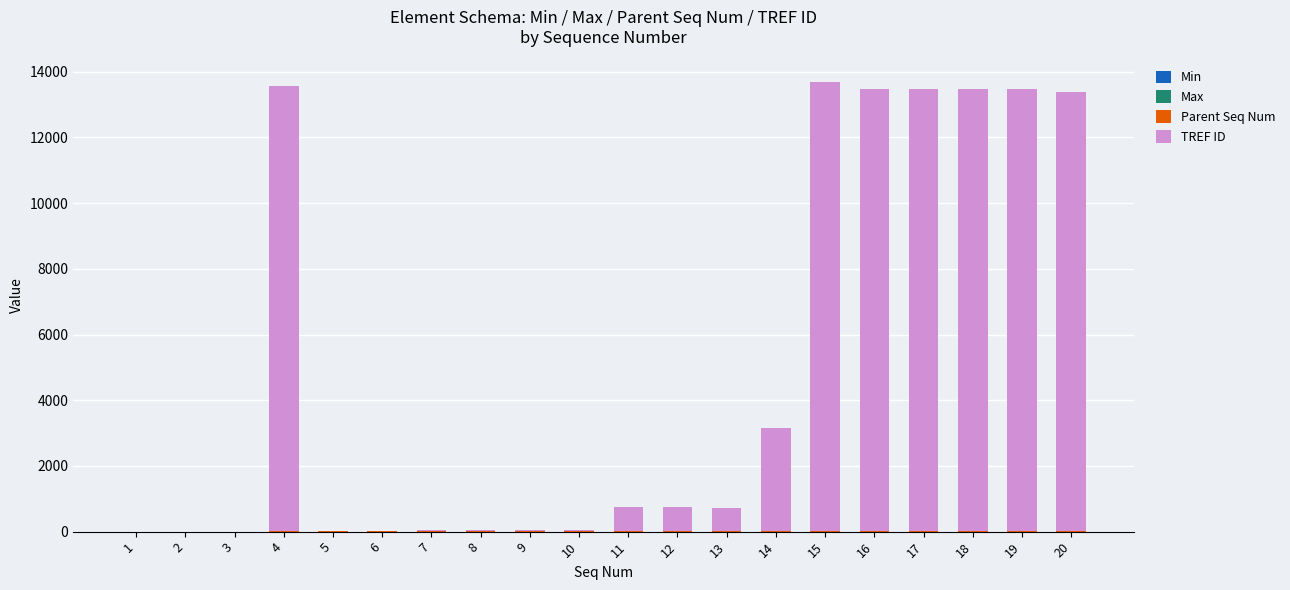

Which series has the largest total across all categories?

TREF ID